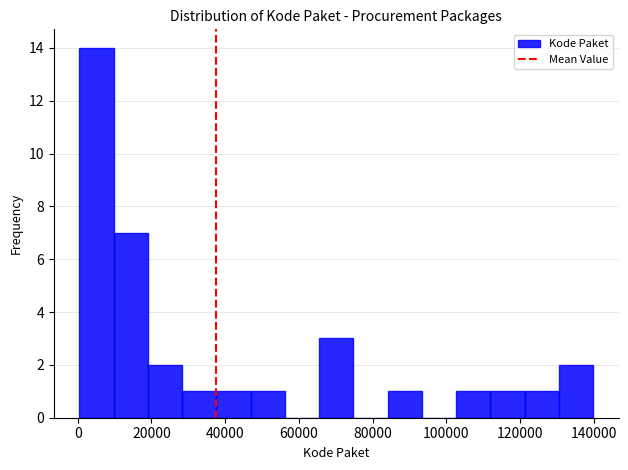

What is the height of the bar covering 102000 to 112000 on the x-axis? Neither the bar edges nor the heights are printed on the chart, so give them approximately, as read against the axes.

1